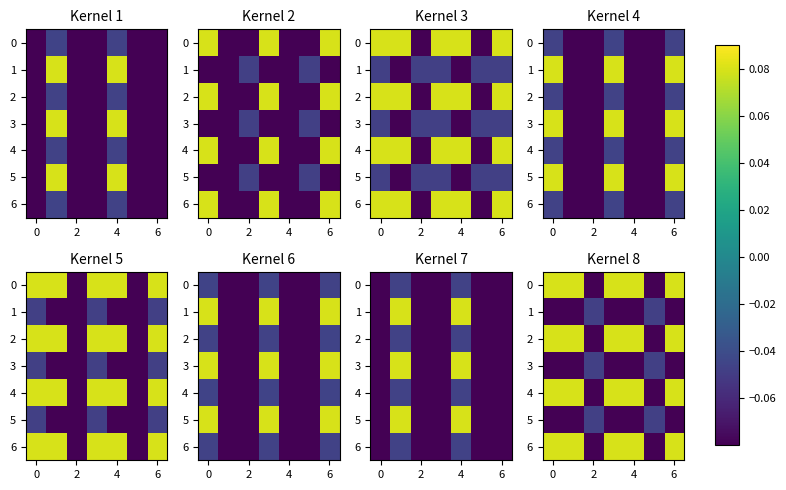

What is the difference between the highest and lowest values at 6?

0.2